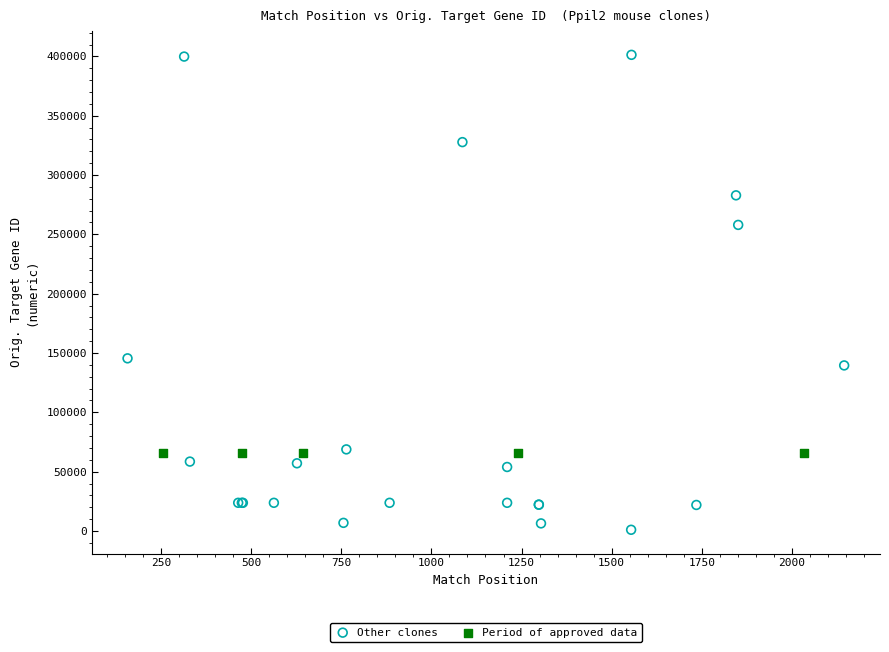

Which series reaches the minimum Y coordinate?

Other clones